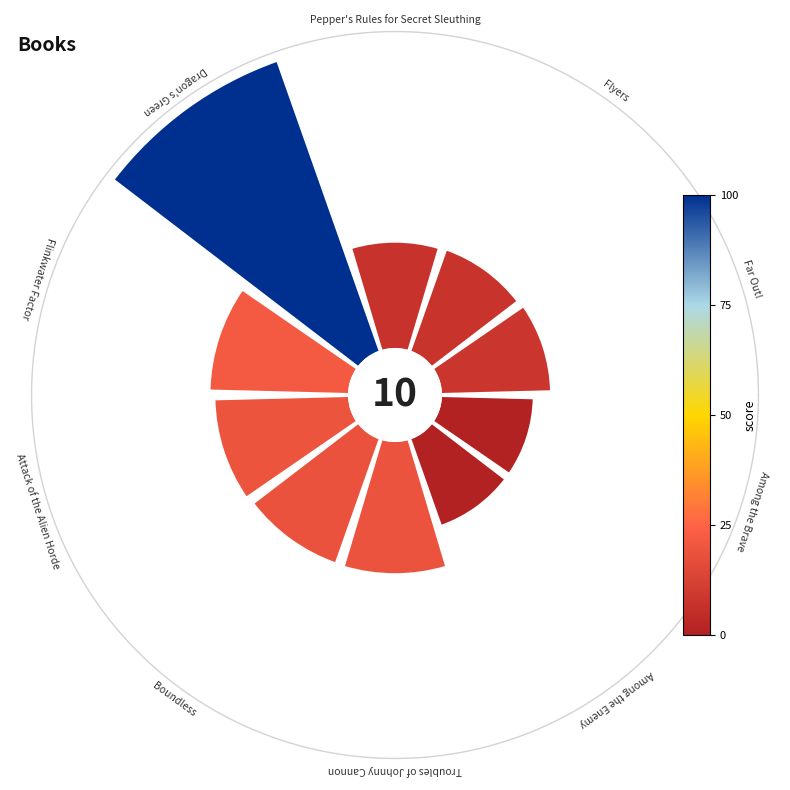

Combined, do 2 and 1 account for over 50%?

No